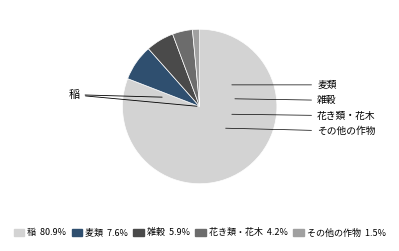

Rank the categories by value from lowest to highest.

その他の作物, 花き類・花木, 雑穀, 麦類, 稲